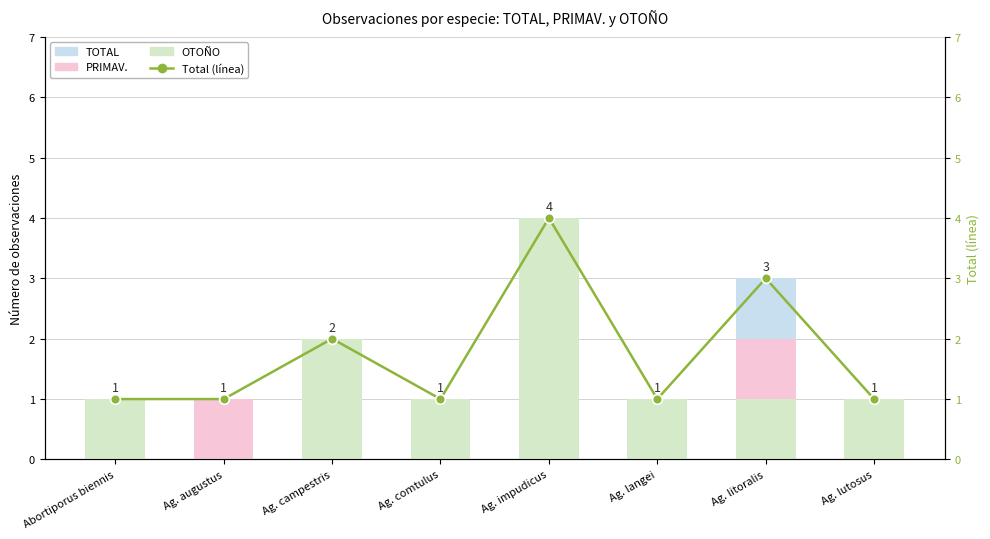

What is the total value across all series at Ag. campestris?

6